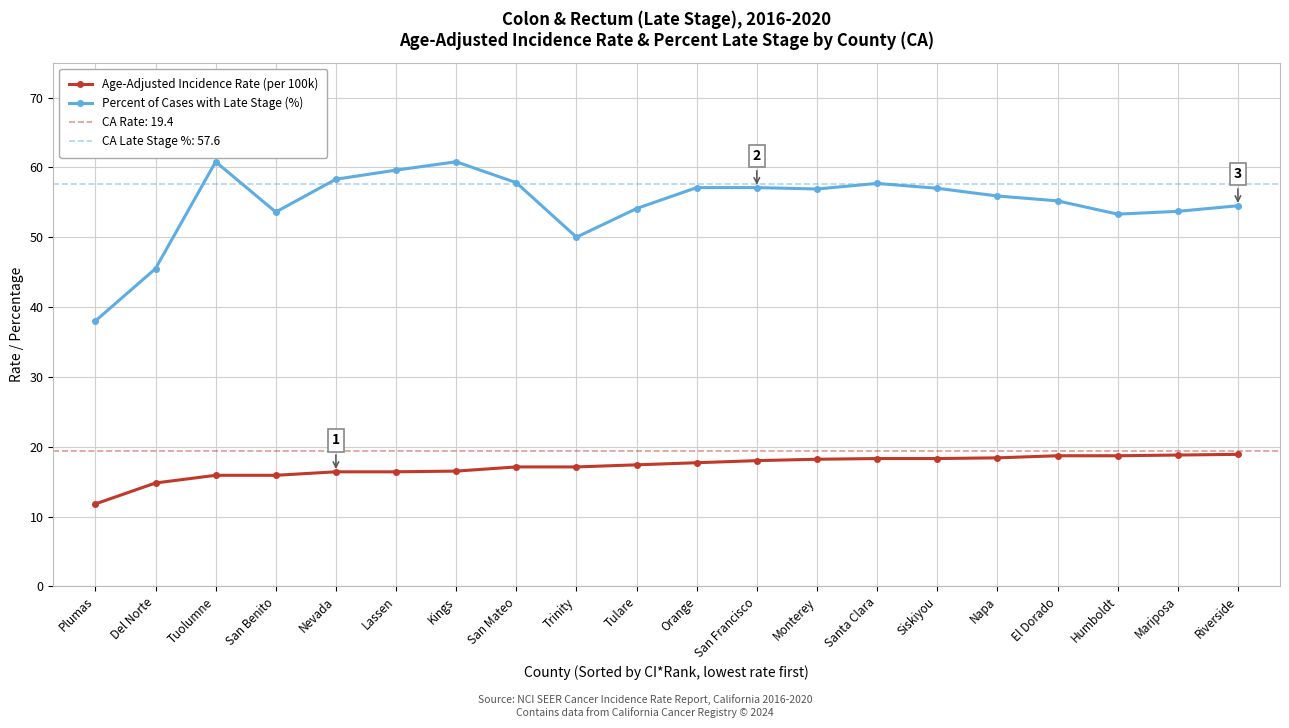

Is this an area chart (filled region under the line)?

No